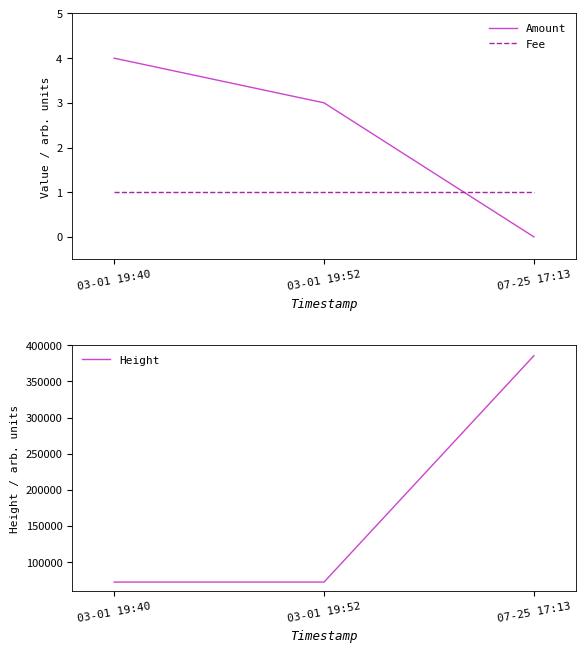

Reading left to right, list all the values displayed in this chart.

Amount: 03-01 19:40=4	03-01 19:52=3	07-25 17:13=0
Fee: 03-01 19:40=1	03-01 19:52=1	07-25 17:13=1
Height: 03-01 19:40=72337	03-01 19:52=72339	07-25 17:13=385540